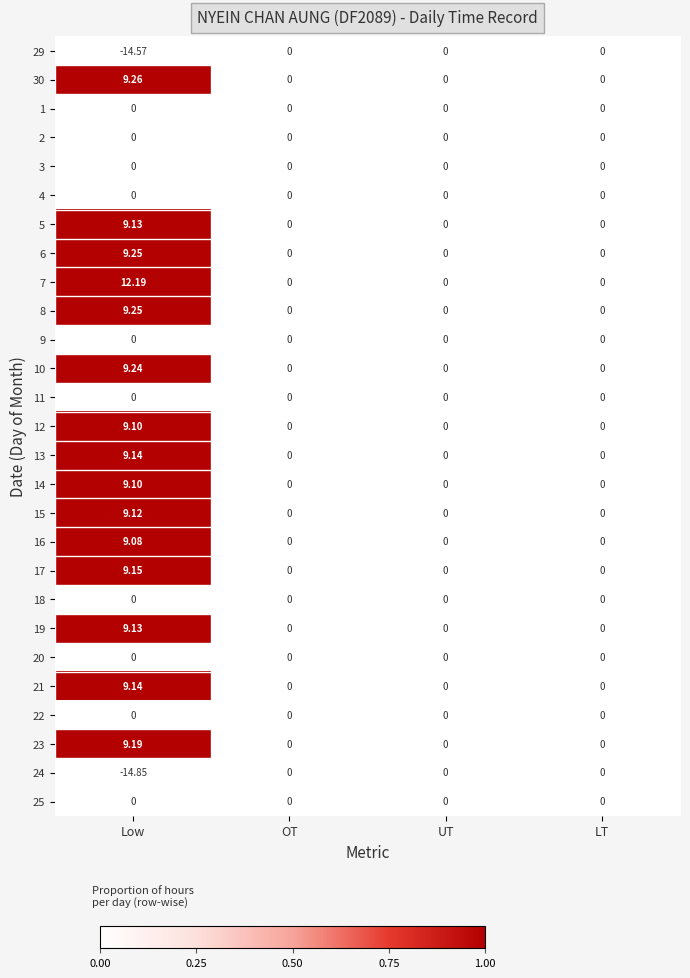

At which category is the sum across all series the highest?

Low